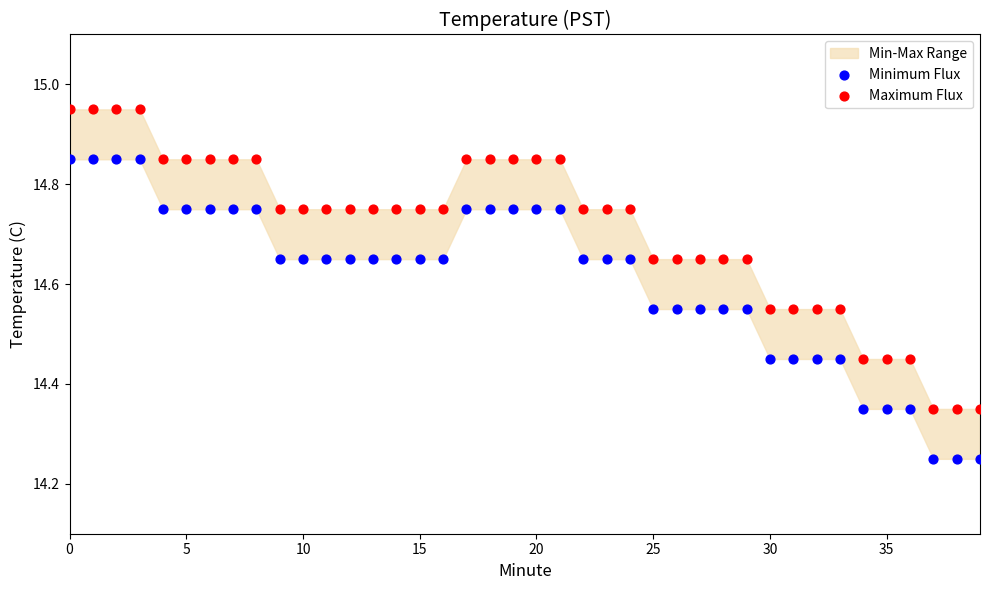

Which series contains the highest Y value?

Maximum Flux